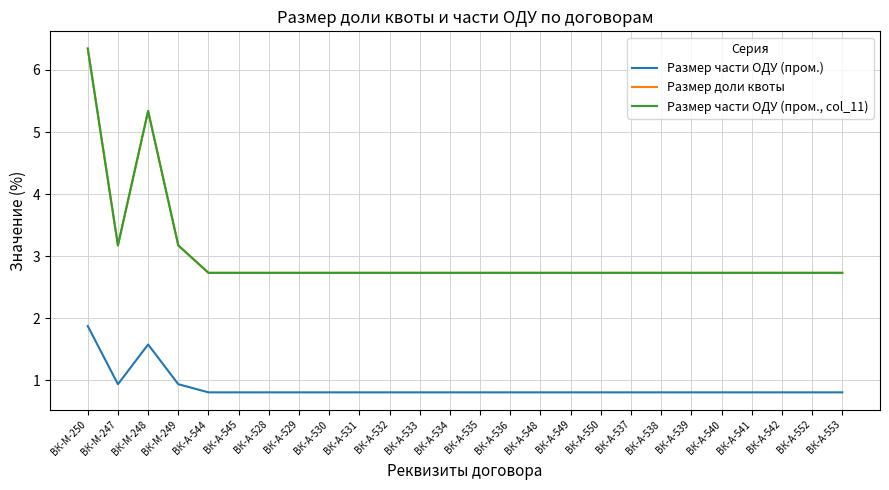

Does the chart have visible grid lines?

Yes